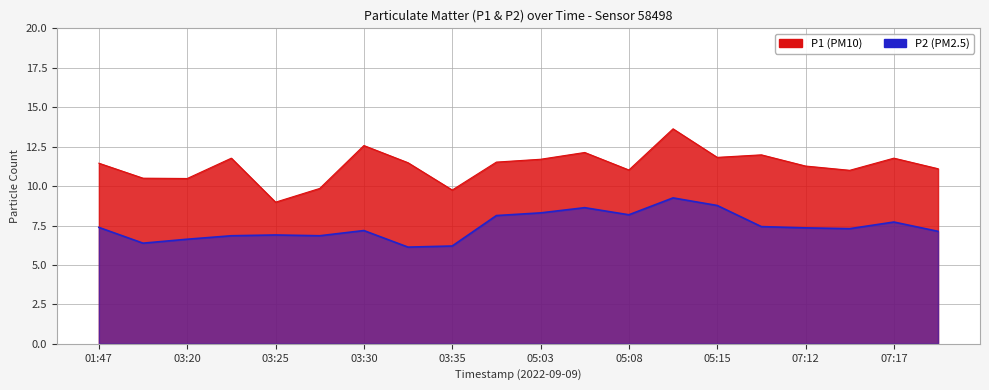

What are all the series names shown in the legend?

P1, P2